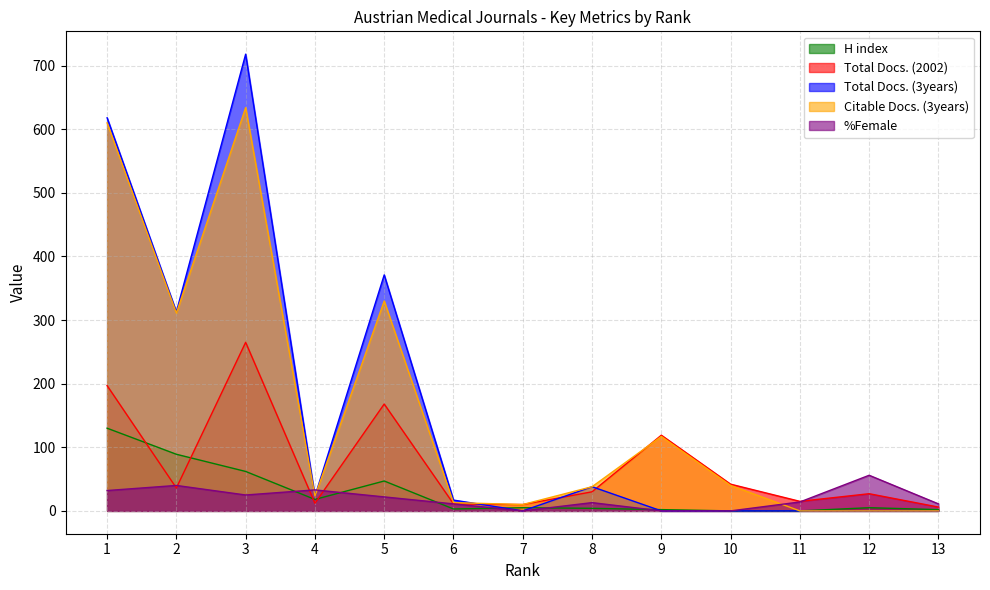

True or false: Citable Docs. (3years) and H index cross at least once.

False